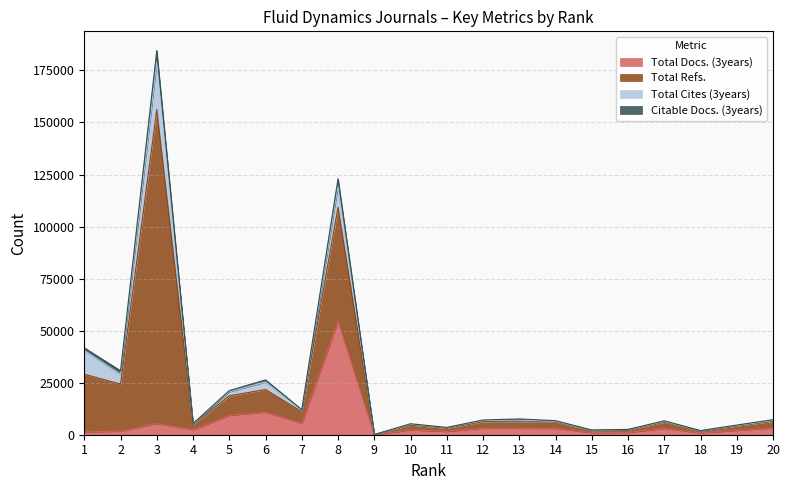

What is the greatest value displayed?

184561